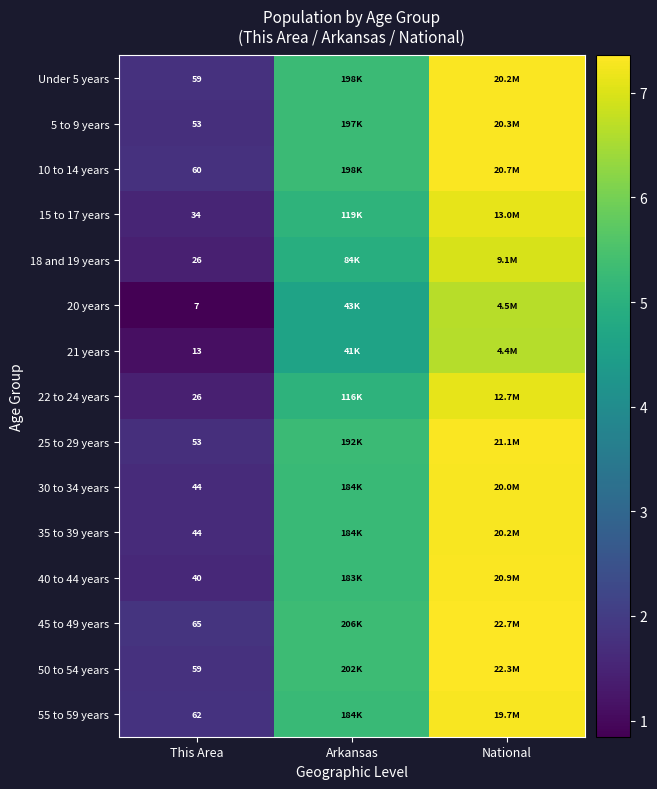

The 21 years series shows 3.2 at National. True or false?

False